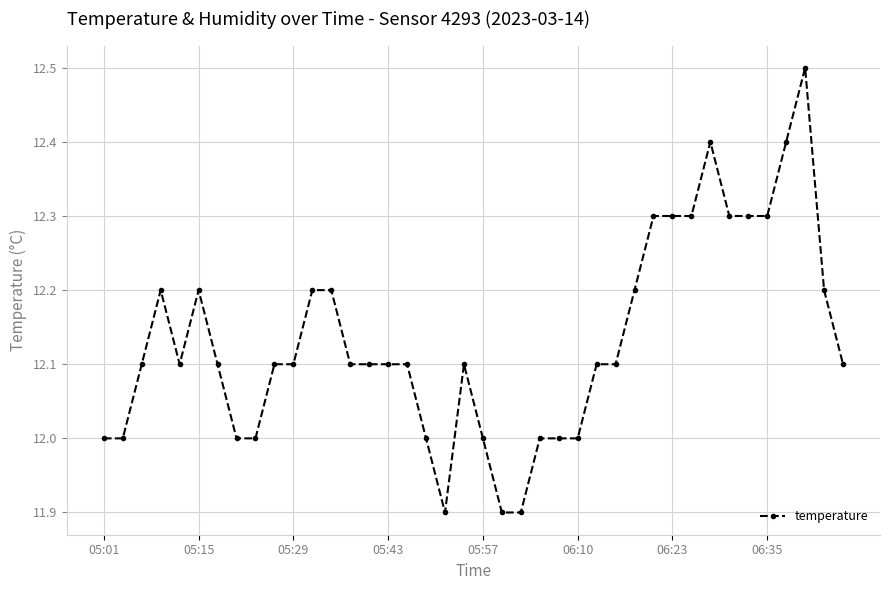

What is the average value?

12.1